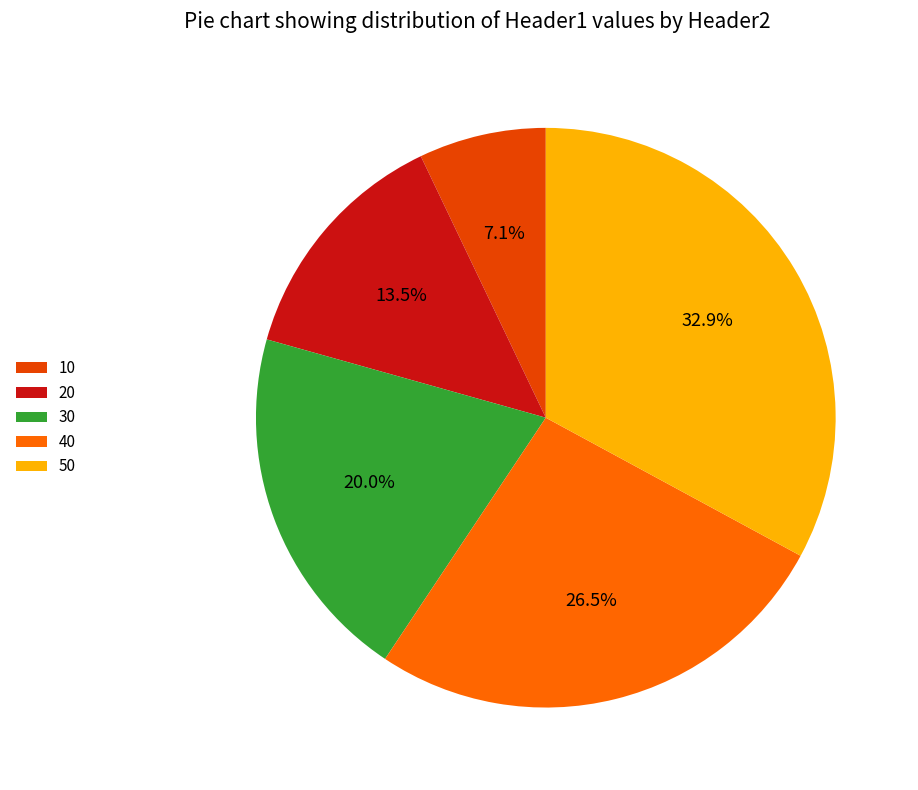

Is there any slice that represents more than half of the pie?

No